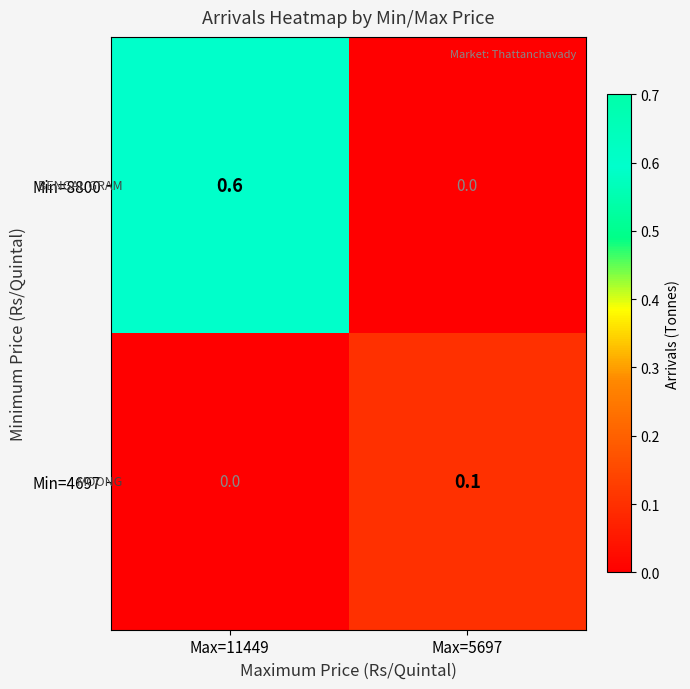

Rank the series by their maximum value, from lowest to highest.

Min=4697, Min=8800